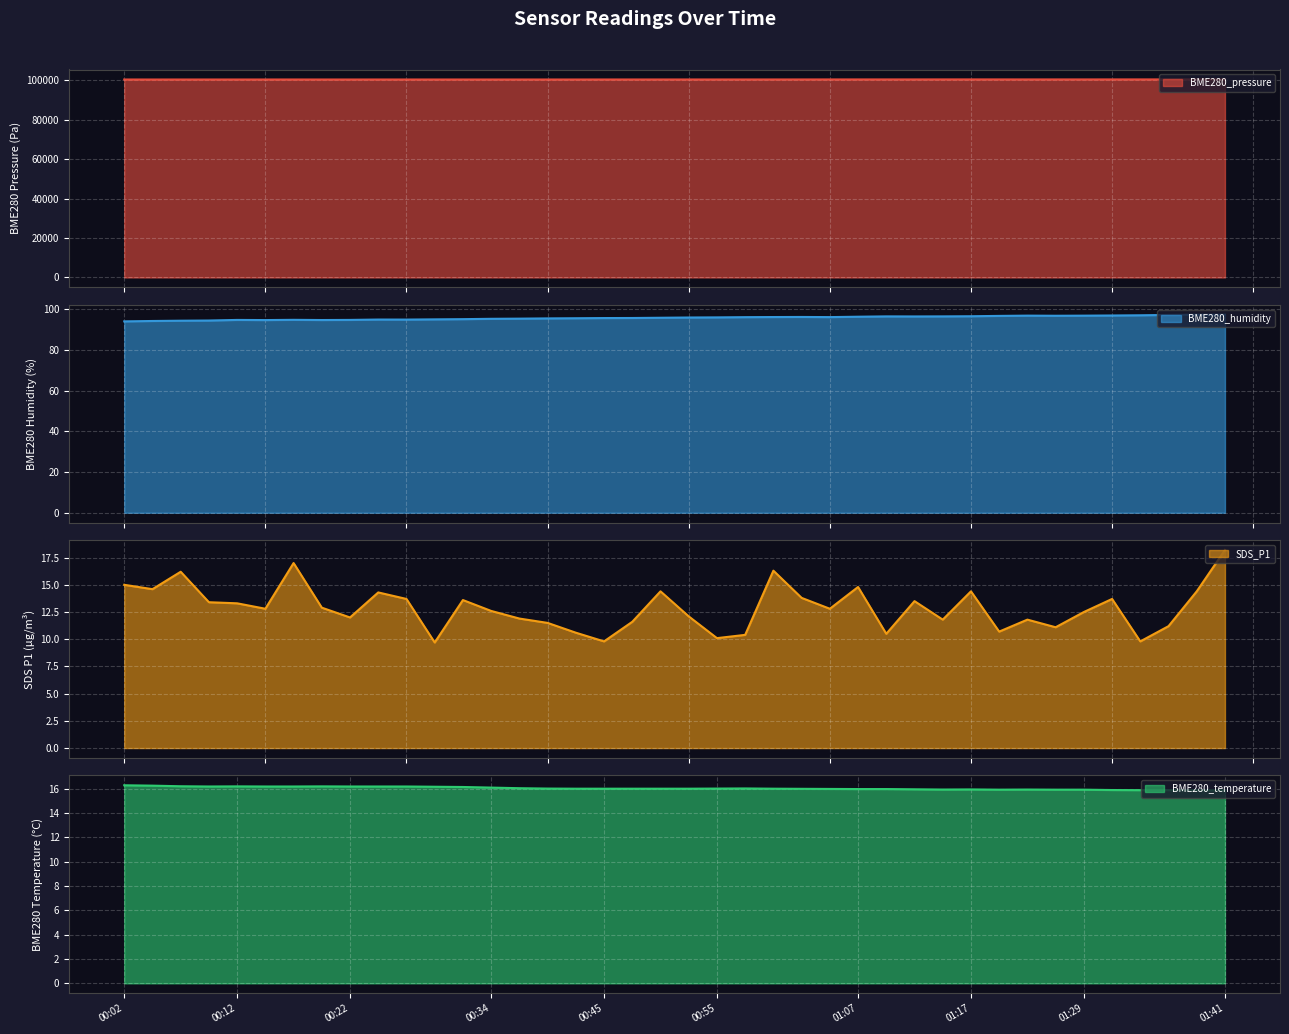

Rank the categories by BME280_temperature value from highest to lowest.

00:02, 00:04, 00:07, 00:12, 00:19, 00:09, 00:14, 00:17, 00:22, 00:24, 00:27, 00:29, 00:32, 00:34, 00:37, 00:57, 00:39, 00:55, 00:42, 00:45, 00:47, 00:50, 00:52, 01:00, 01:02, 01:05, 01:07, 01:10, 01:12, 01:17, 01:15, 01:23, 01:20, 01:26, 01:29, 01:31, 01:34, 01:36, 01:39, 01:41